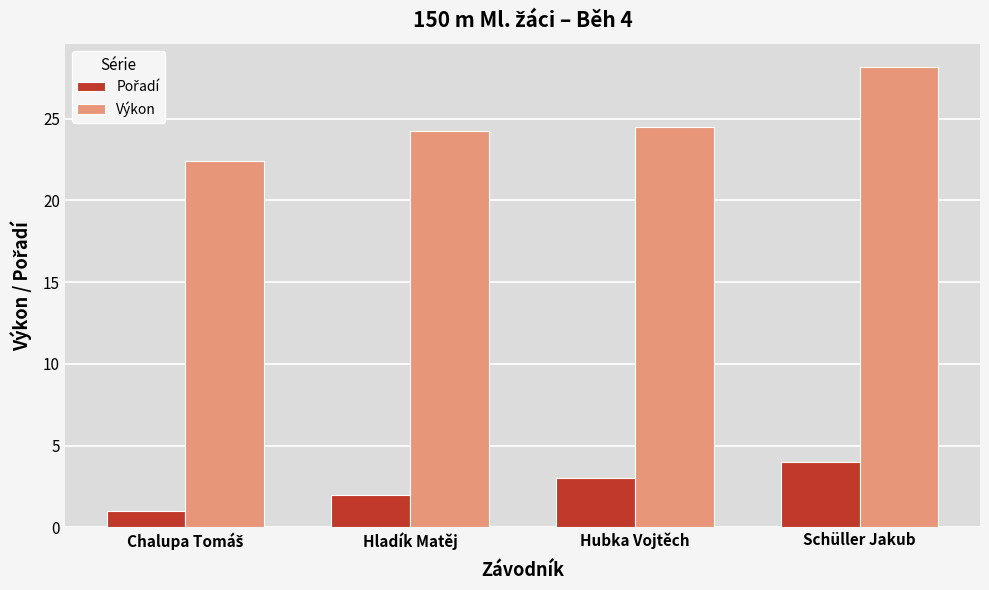

What is the sum of the Výkon values at Hladík Matěj and Schüller Jakub?

52.4